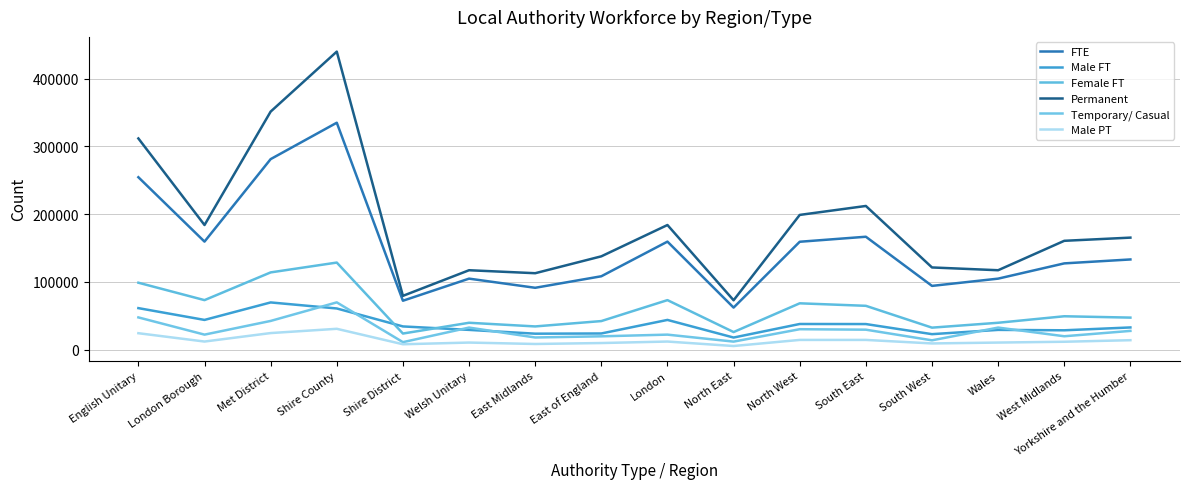

True or false: Permanent and Male PT intersect in this chart.

False